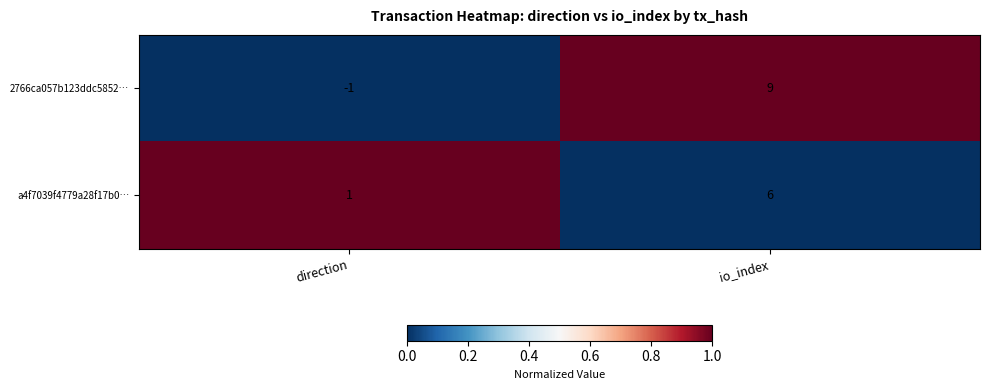

At which category is the sum across all series the highest?

io_index